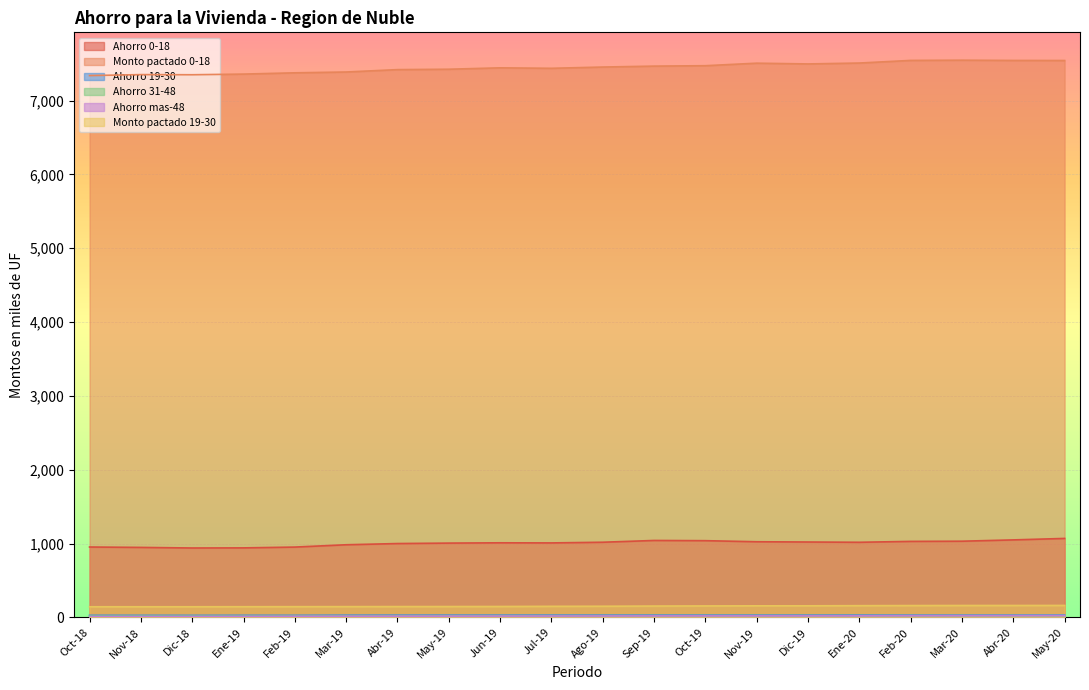

What is the value of the Ahorro 19-30 point at the 17th from the left?

30.0